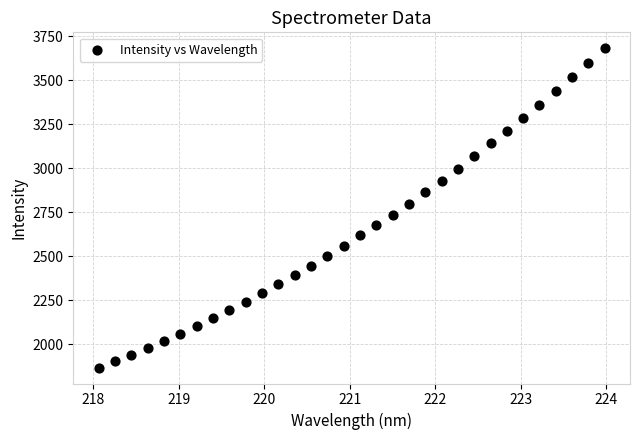

What is the range of X values (max minus min)?

5.9